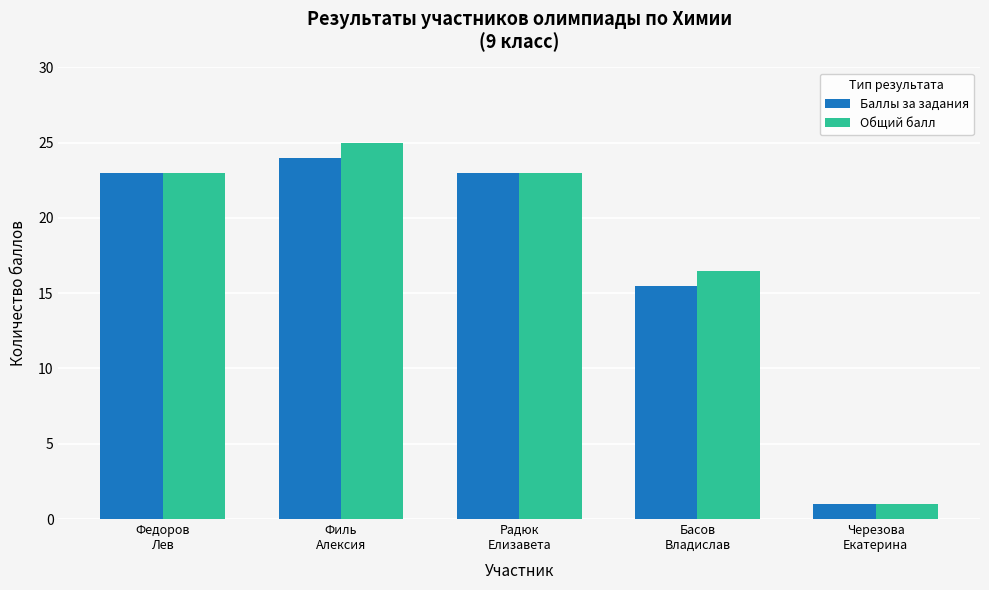

What is the difference between the maximum and minimum values in the Баллы за задания series?

23.0